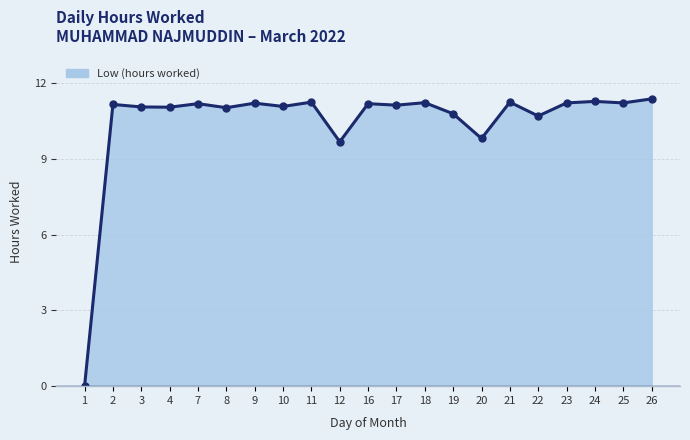

What is the difference between the maximum and minimum values?

11.4